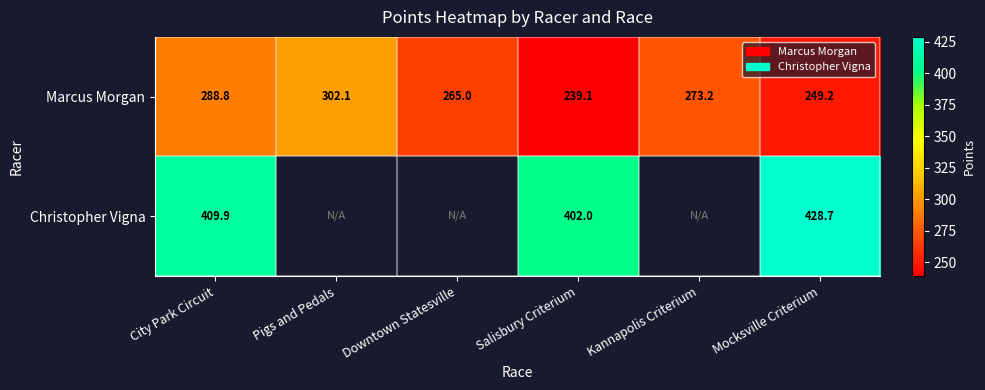

Between Salisbury Criterium and Downtown Statesville, which is larger?

Downtown Statesville